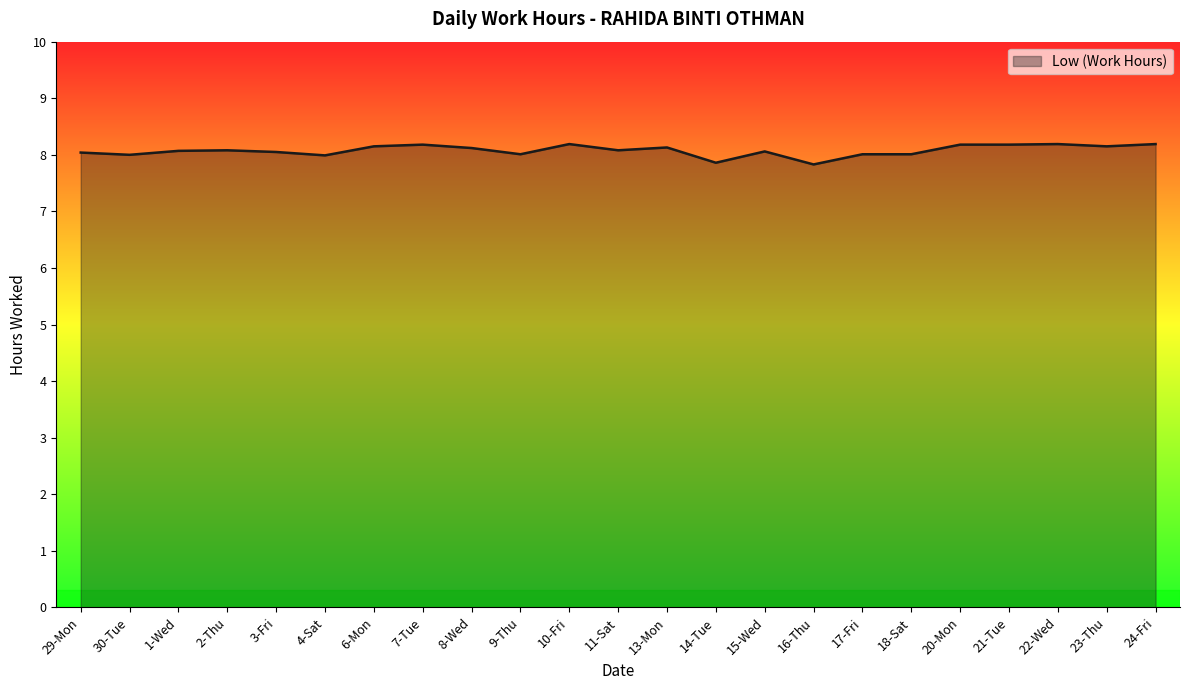

What position from the left is 20-Mon?

19